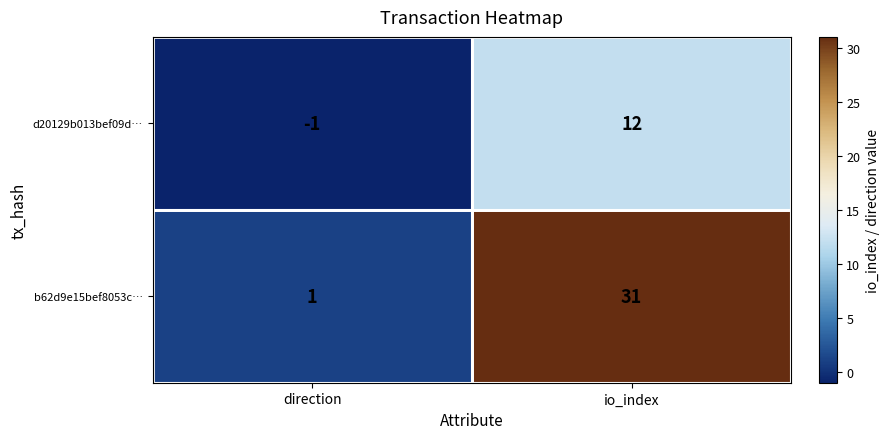

Which label corresponds to the smallest value in the chart?

direction